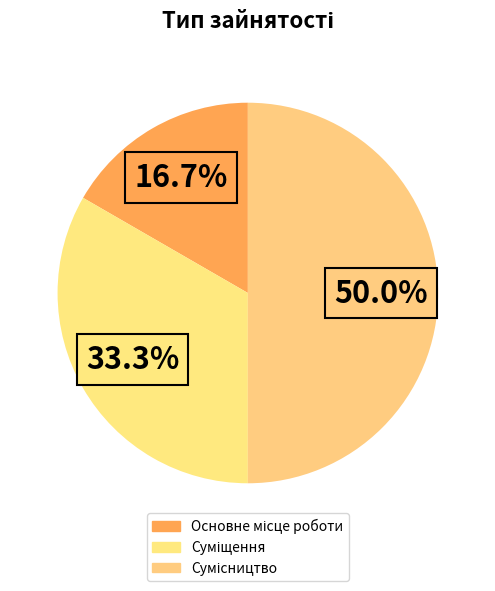

Is the sum of Сумісництво and Основне місце роботи greater than half?

Yes